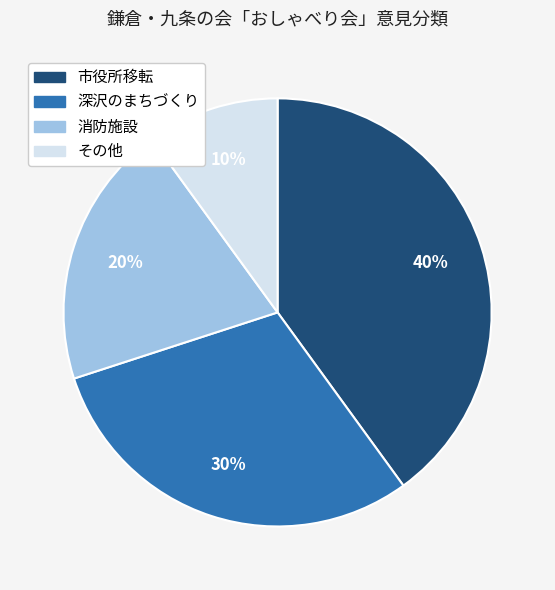

What is the smallest slice in the pie chart?

その他